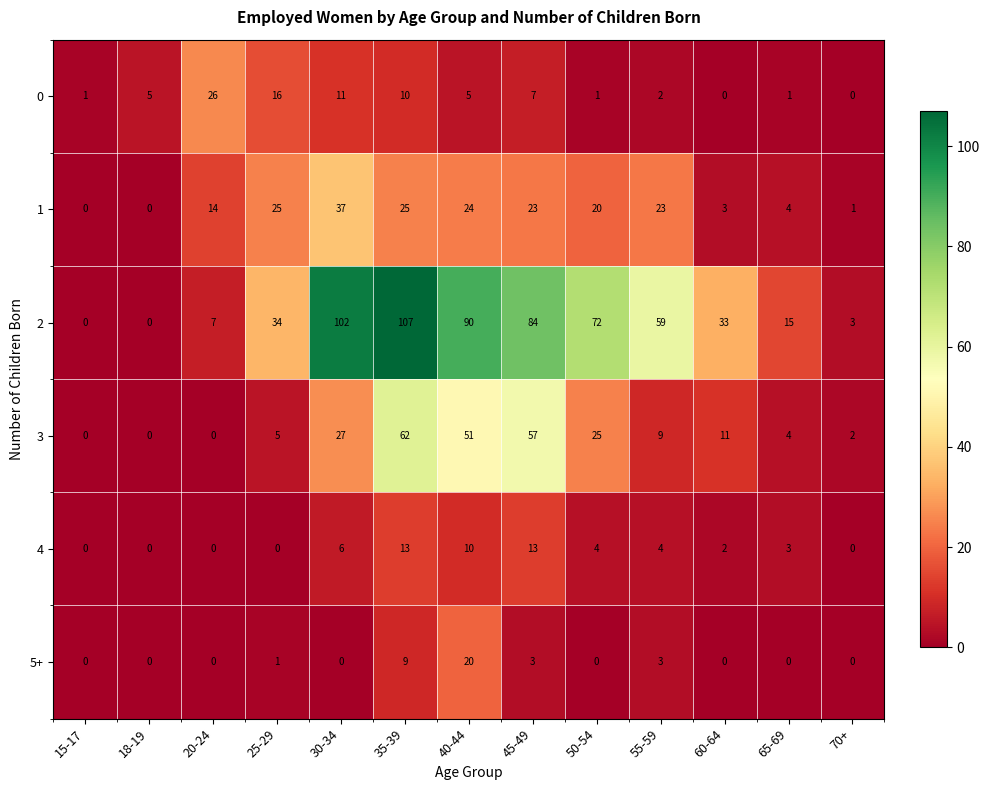

List the series in order of their peak value, lowest first.

4, 5+, 0, 1, 3, 2